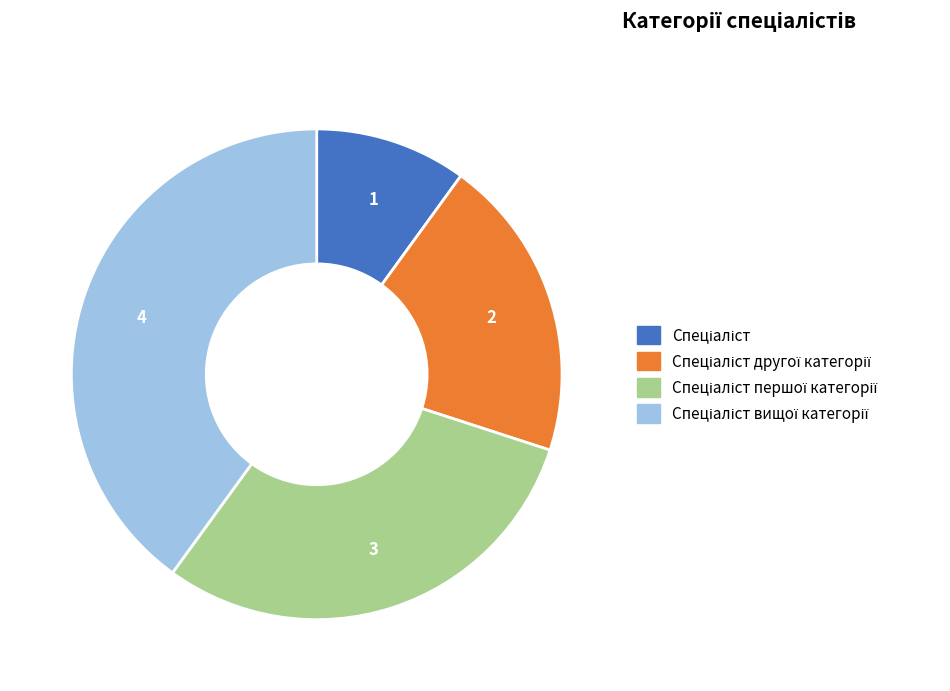

Does any single category account for the majority?

No